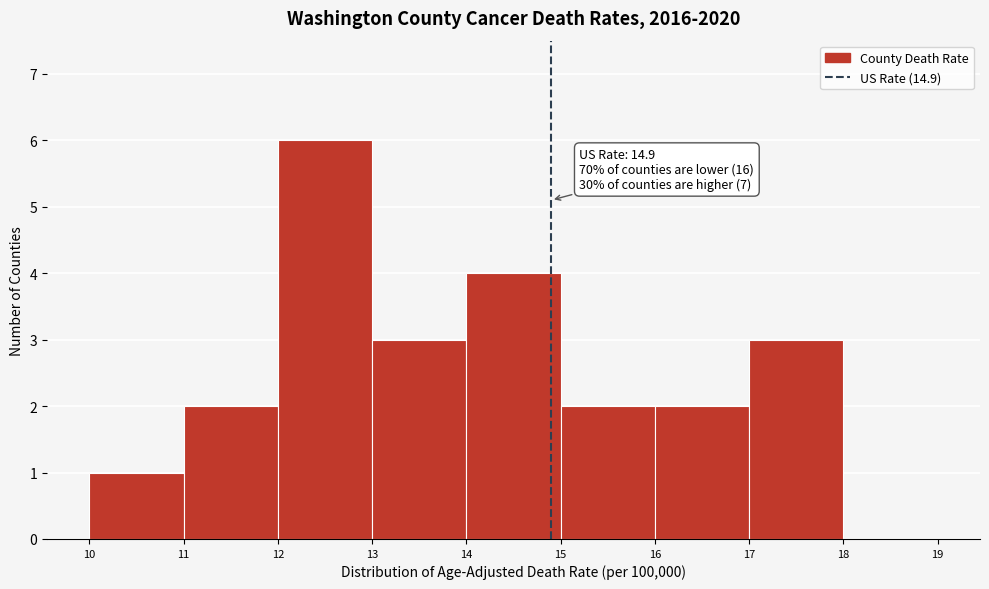

Over which range of the x-axis is the bar tallest?

12 to 13